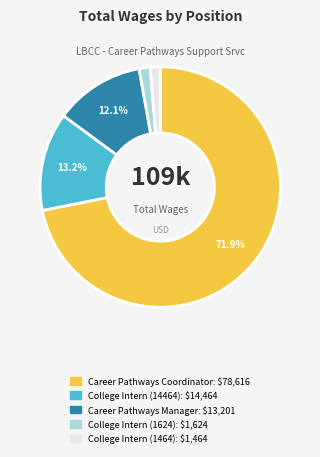

To the nearest percent, what is the difference between the College Intern (1624) and Career Pathways Manager slice percentages?

11%